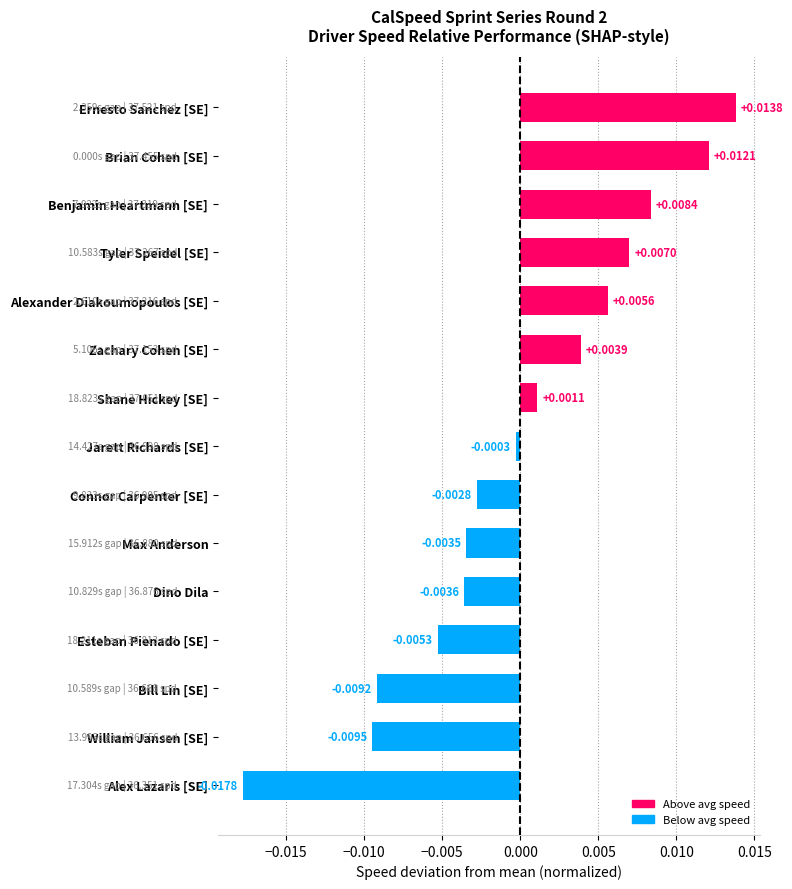

How many bars are there in total?

15